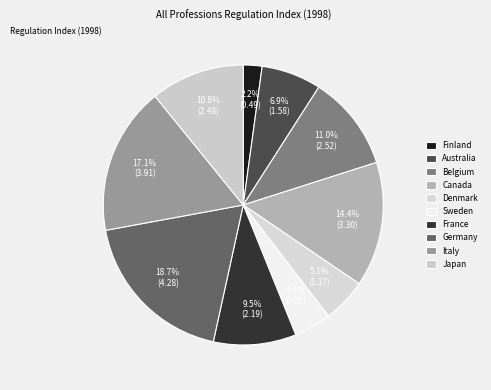

Combined, do Australia and Germany account for over 50%?

No